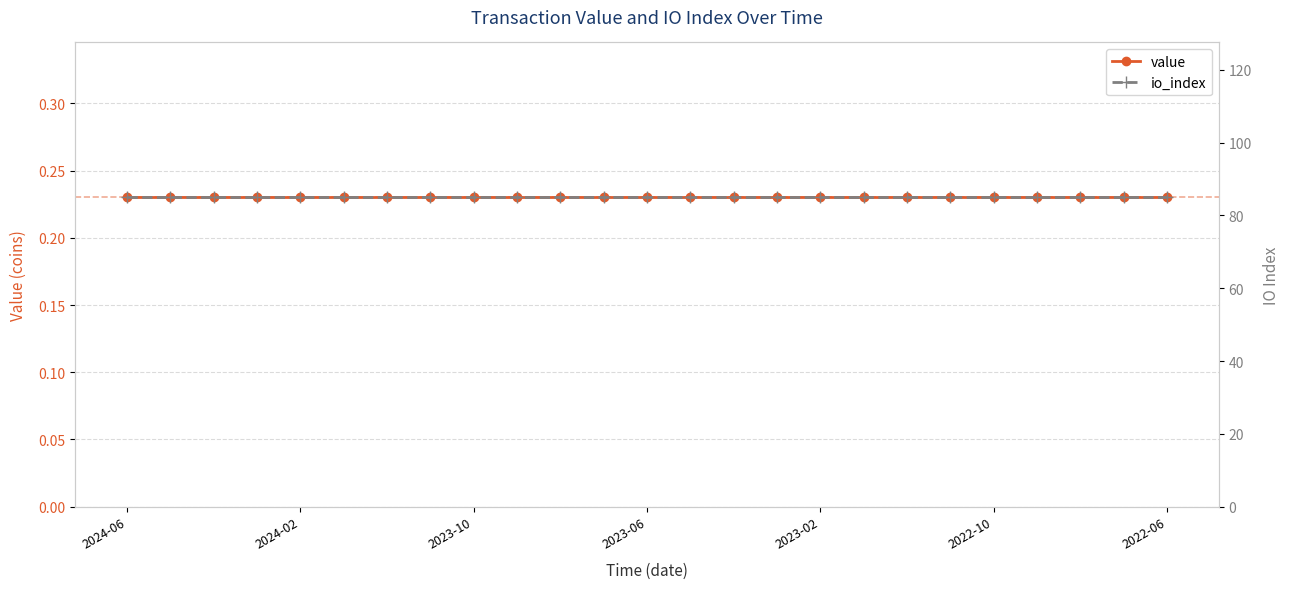

Between 2023-02 and 2022-10, which series saw the biggest shift?

value